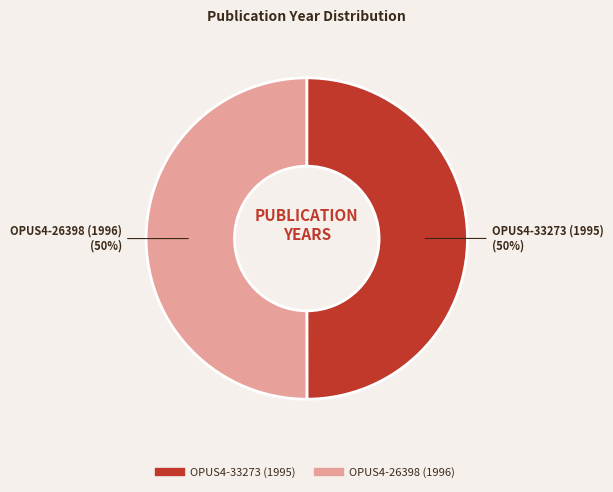

To the nearest percent, what is the average slice percentage?

50%